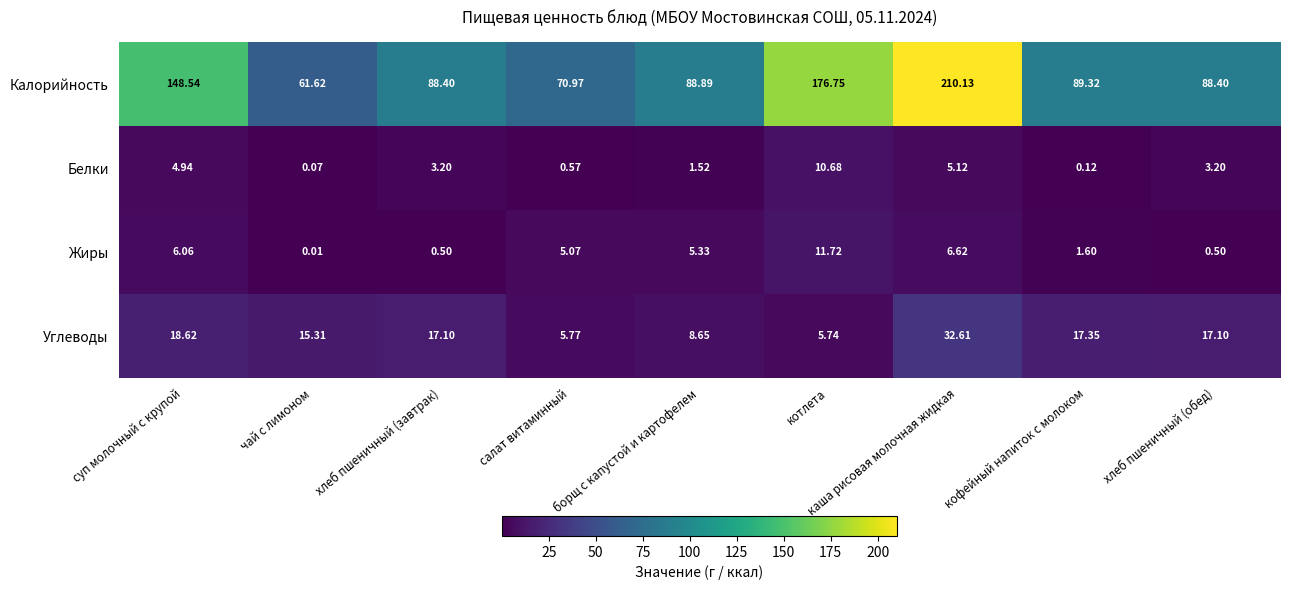

At хлеб пшеничный (обед), list the series in order from largest to smallest.

Калорийность, Углеводы, Белки, Жиры